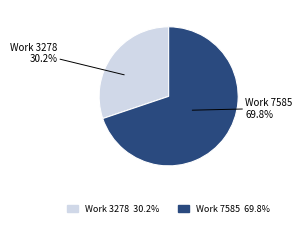

To the nearest percent, what is the difference between the Work 7585 and Work 3278 slice percentages?

40%